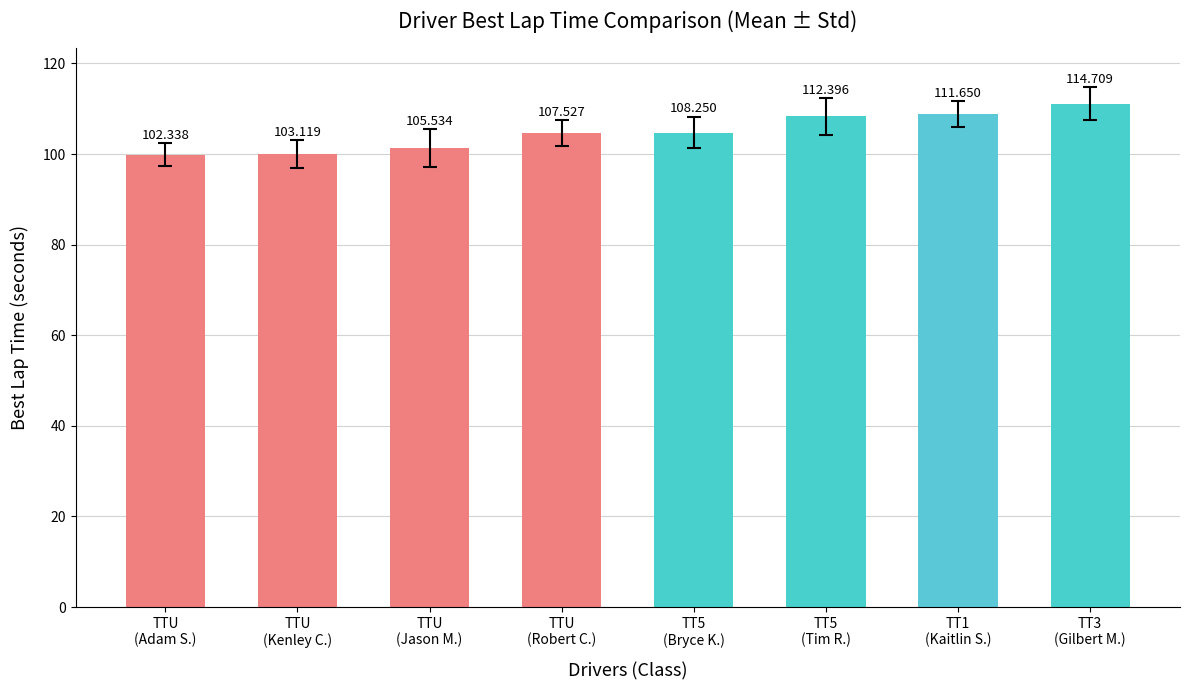

How many bars are there in total?

8